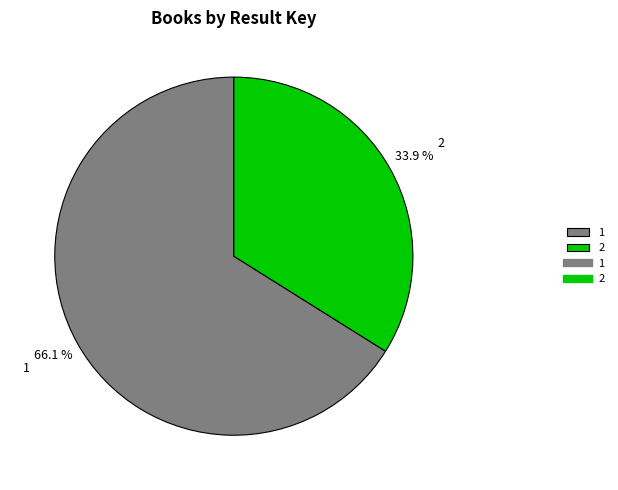

To the nearest percent, what is the difference between the largest and smallest slice percentages?

32%